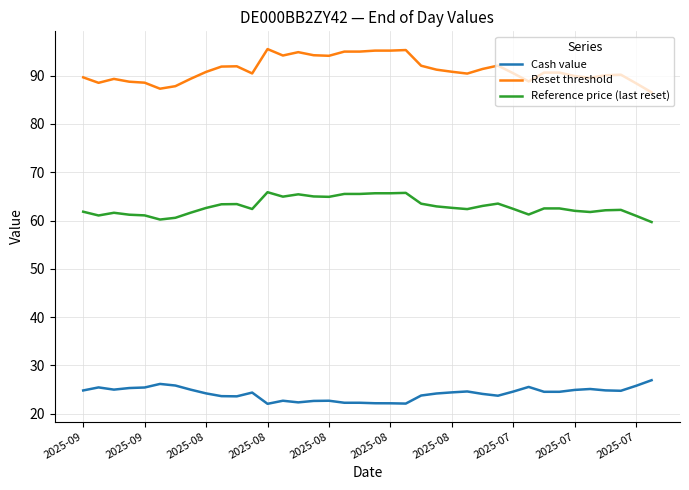

Which series has the largest total across all categories?

Reset threshold